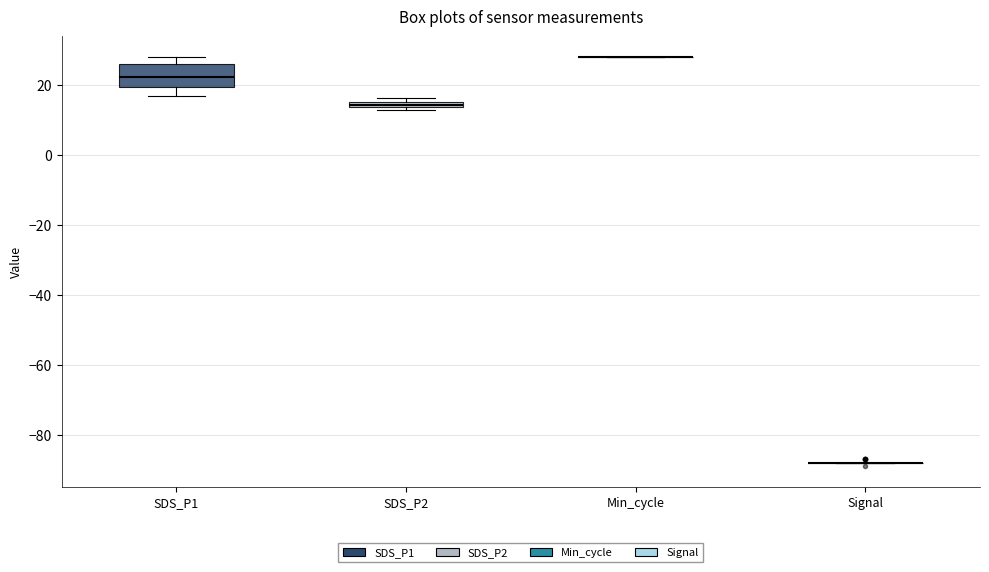

Comparing the boxes themselves (not the whiskers), which one is the tallest?

SDS_P1